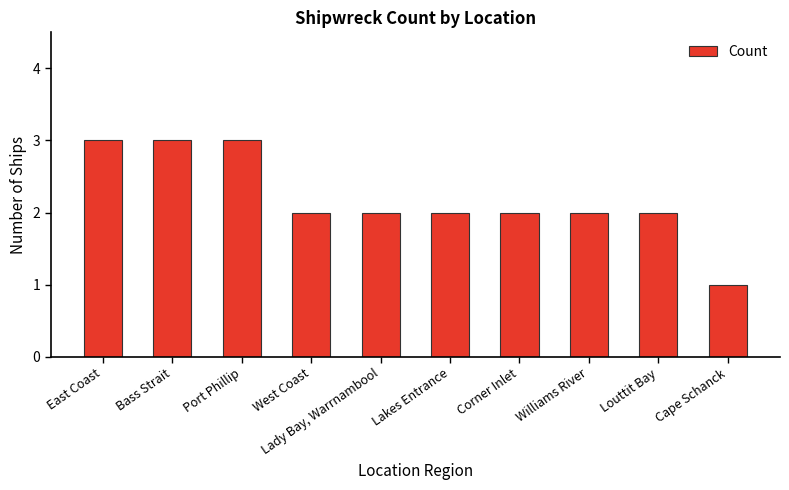

What is the value of the 2nd bar from the left?

3